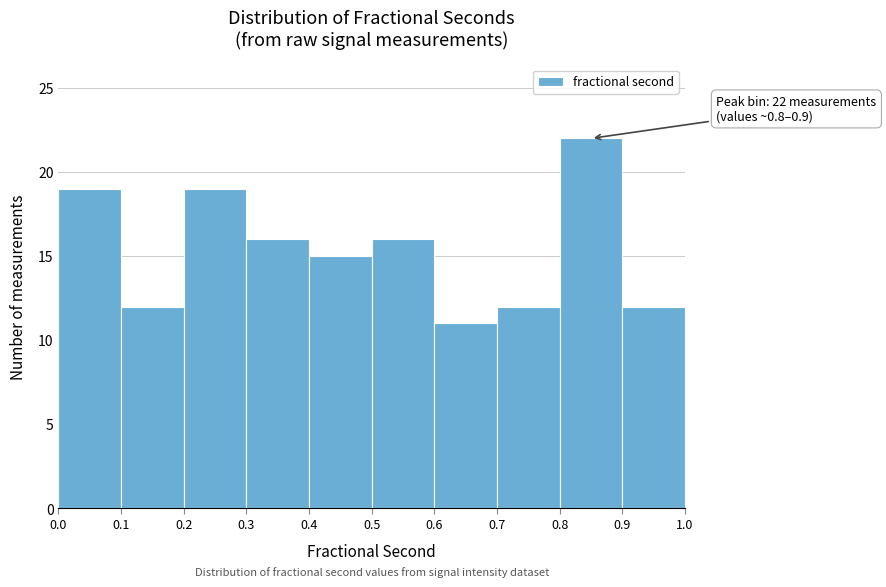

Which range on the x-axis has the tallest bar?

0.8 to 0.9